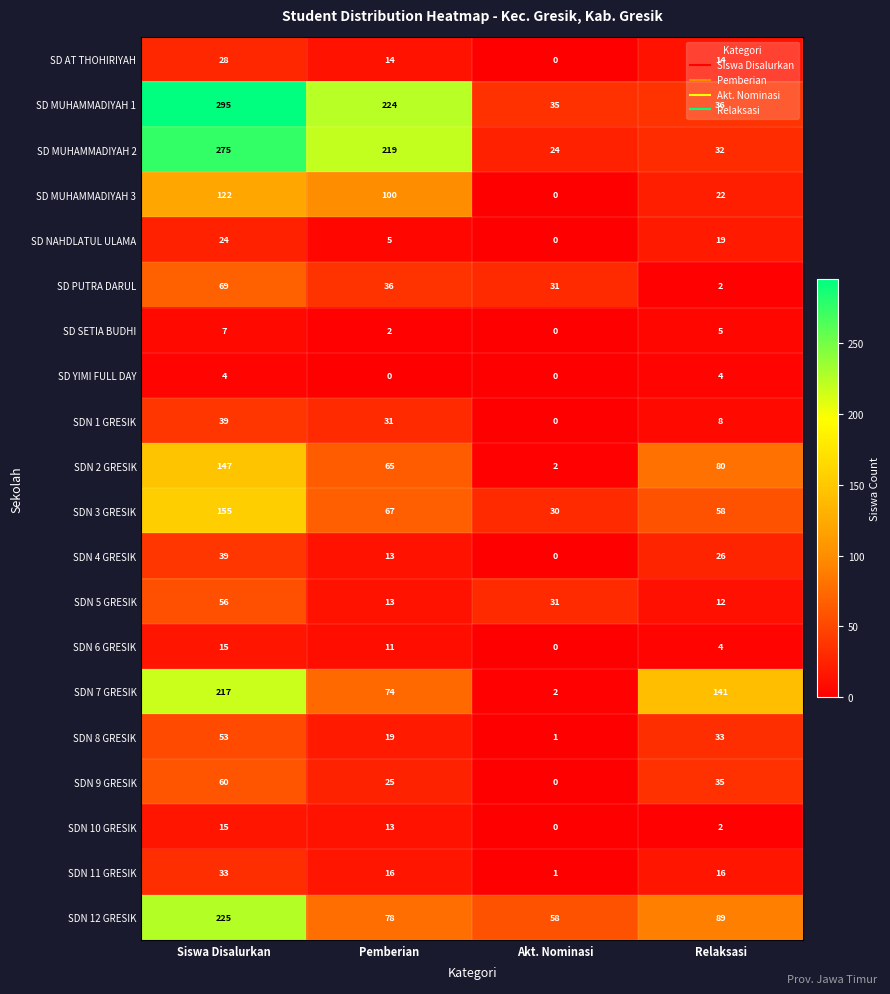

Rank the categories by SDN 1 GRESIK value from highest to lowest.

Siswa Disalurkan, Pemberian, Relaksasi, Akt. Nominasi